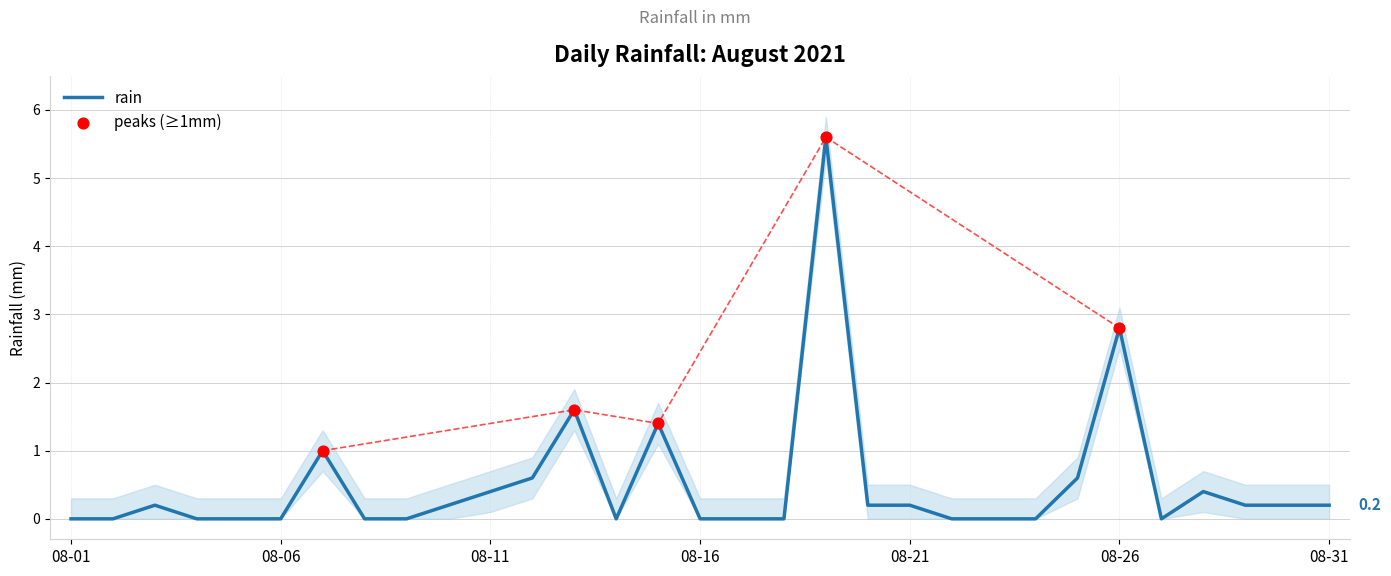

The value of rain at 08-26 is 2.8. True or false?

True